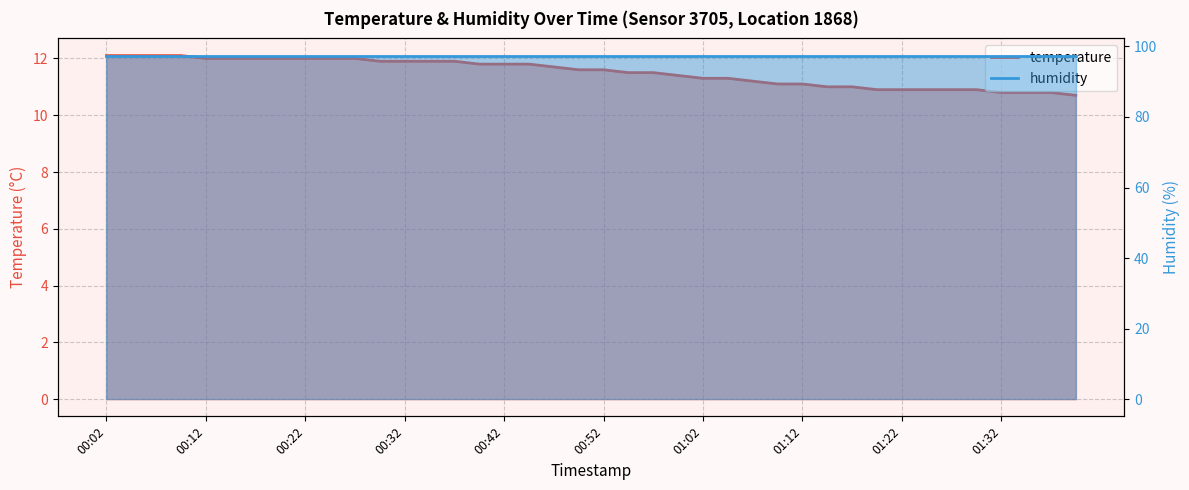

Reading right to left, extract all data points from this chart.

01:39=10.7	01:37=10.8	01:34=10.8	01:32=10.8	01:29=10.9	01:27=10.9	01:24=10.9	01:22=10.9	01:19=10.9	01:17=11.0	01:14=11.0	01:12=11.1	01:09=11.1	01:07=11.2	01:04=11.3	01:02=11.3	00:59=11.4	00:57=11.5	00:54=11.5	00:52=11.6	00:49=11.6	00:47=11.7	00:44=11.8	00:42=11.8	00:39=11.8	00:37=11.9	00:34=11.9	00:32=11.9	00:29=11.9	00:27=12.0	00:24=12.0	00:22=12.0	00:19=12.0	00:17=12.0	00:14=12.0	00:12=12.0	00:09=12.1	00:07=12.1	00:04=12.1	00:02=12.1